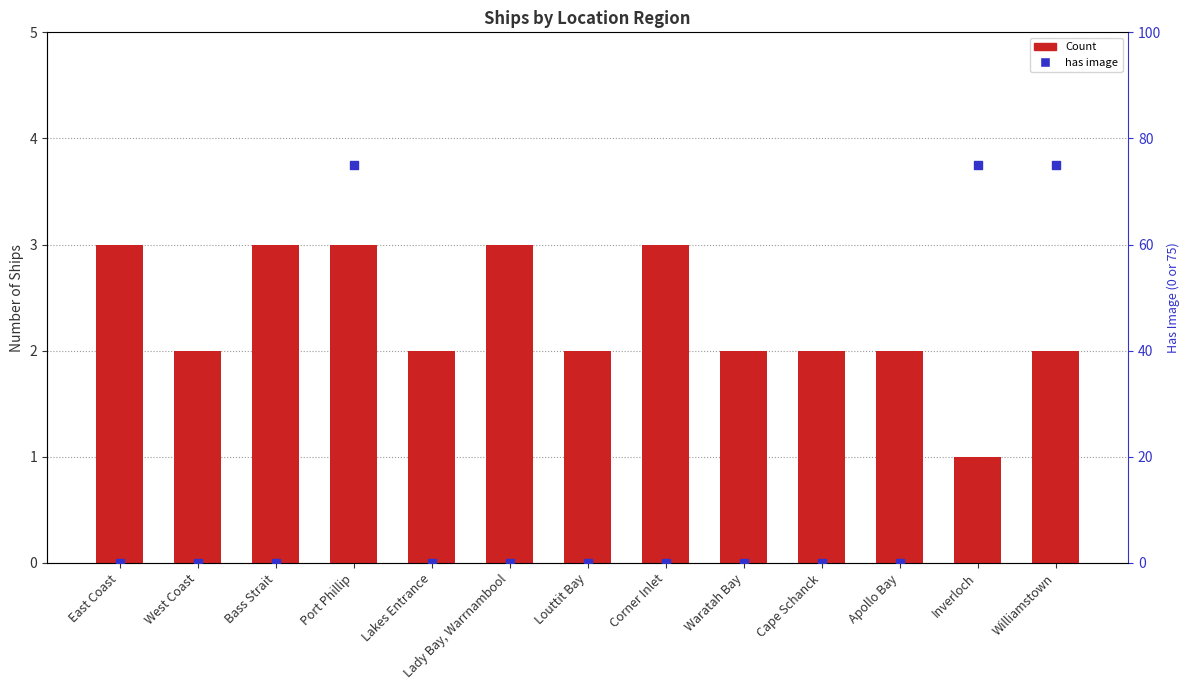

At which category is the sum across all series the highest?

Port Phillip